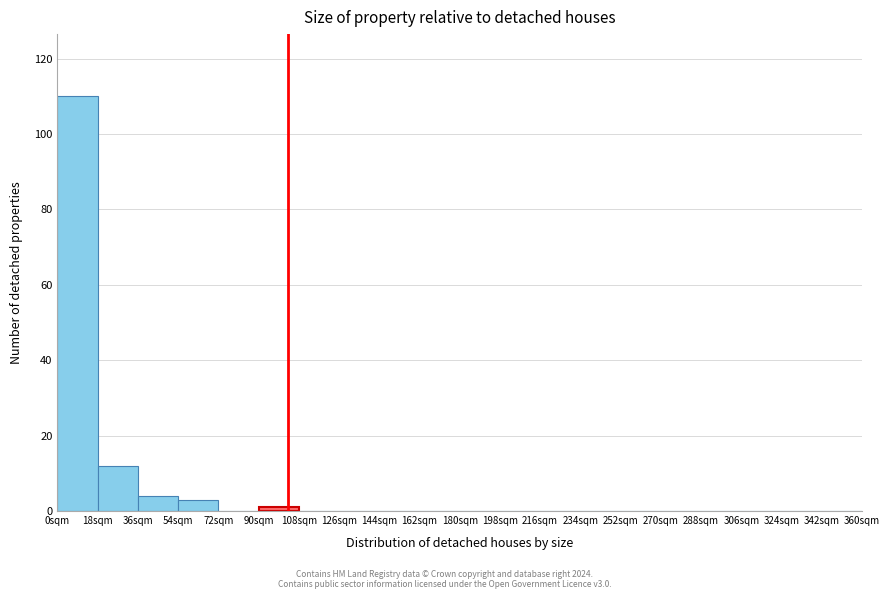

Reading left to right, transcribe this chart: for each bar, give the range it covers on the x-axis and its height. The values are not printed on the chart, so give them approximately, as read against the axis.

0 to 18: 110
18 to 36: 12
36 to 54: 4
54 to 72: 4
72 to 90: 0
90 to 108: under 2
108 to 126: 0
126 to 144: 0
144 to 162: 0
162 to 180: 0
180 to 198: 0
198 to 216: 0
216 to 234: 0
234 to 252: 0
252 to 270: 0
270 to 288: 0
288 to 306: 0
306 to 324: 0
324 to 342: 0
342 to 360: 0